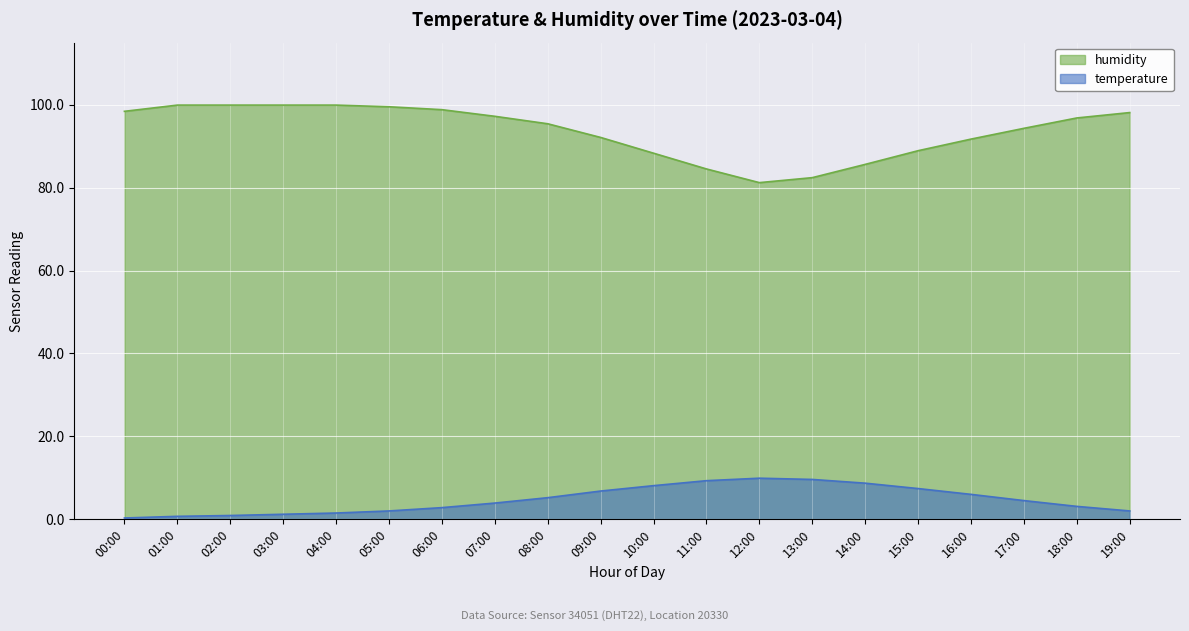

How many distinct data groups are displayed?

2